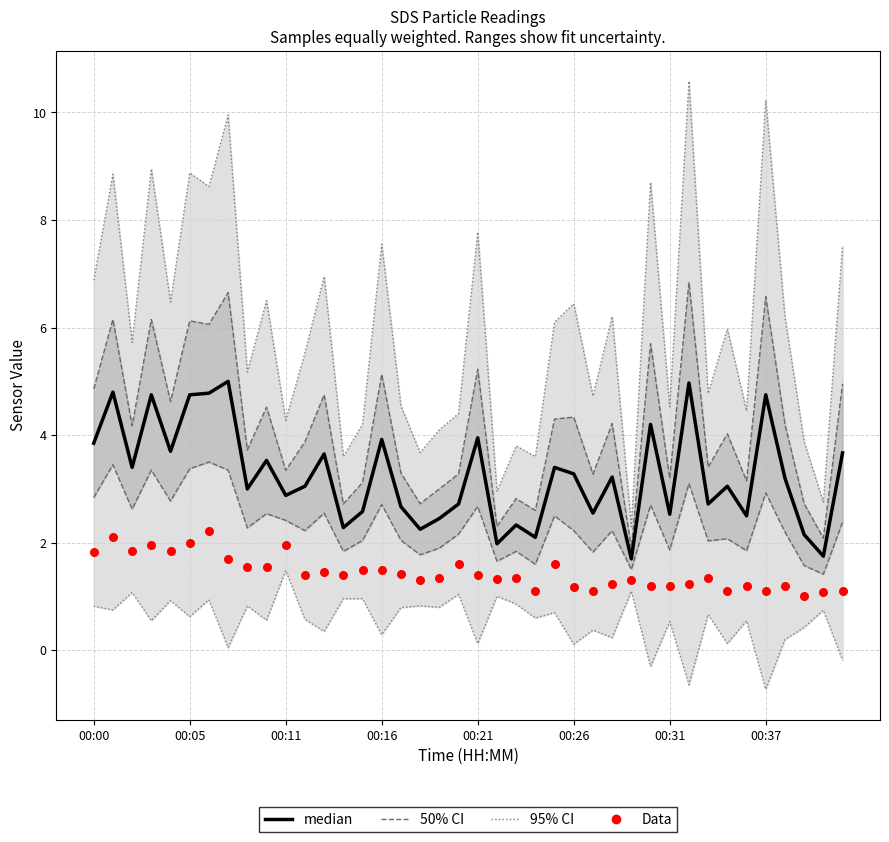

Which series has the largest total across all categories?

95% CI